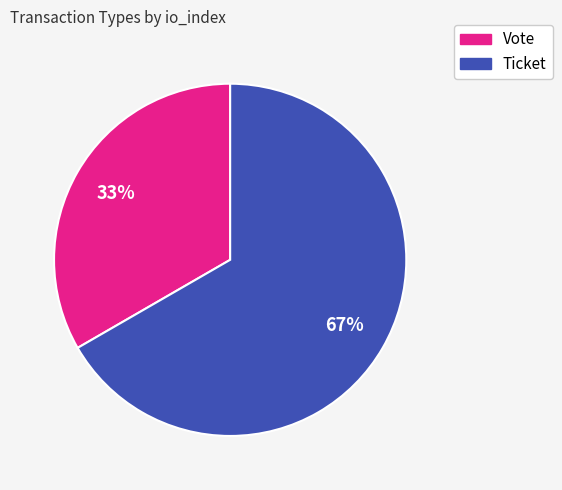

To the nearest percent, what is the average slice percentage?

50%